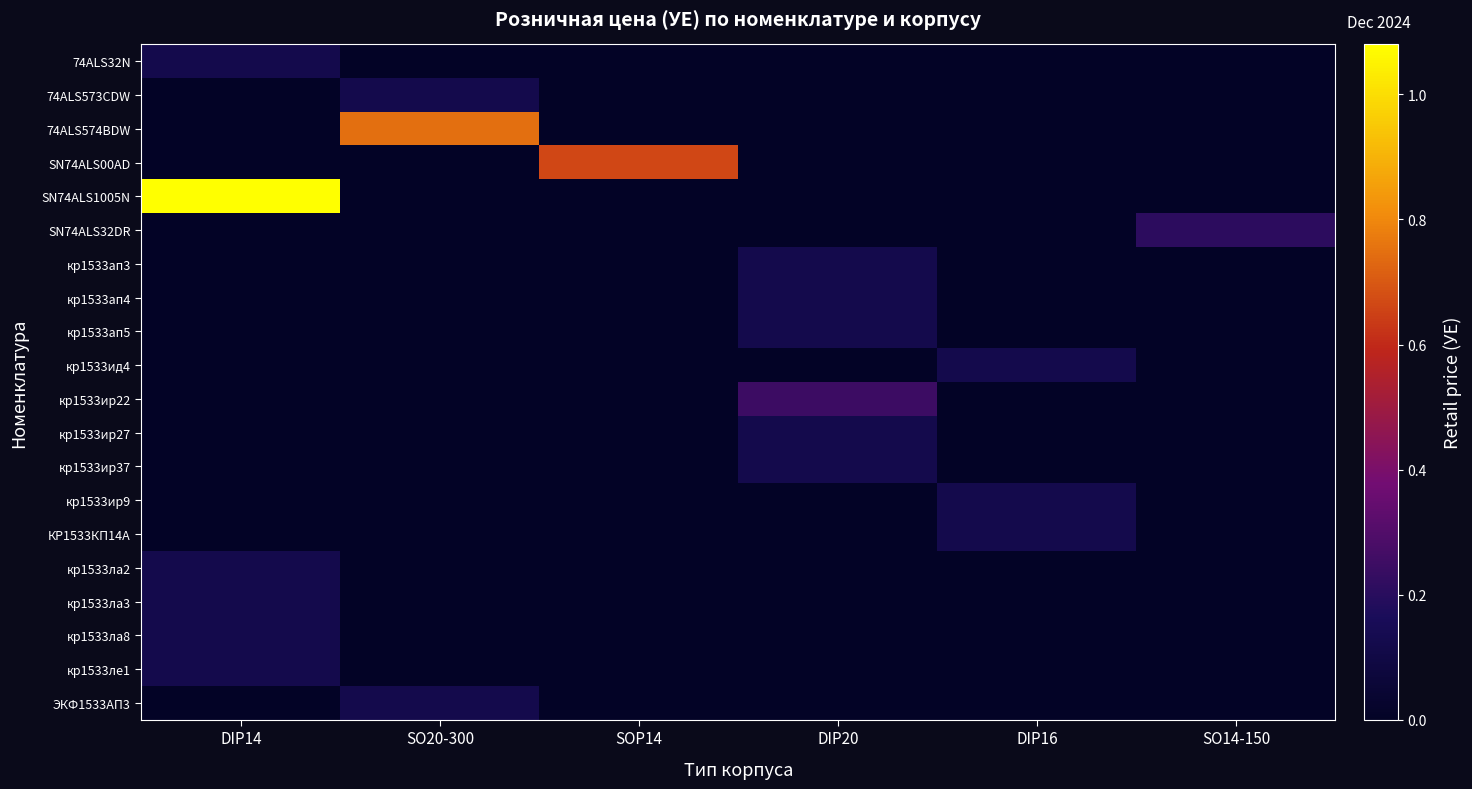

Which series has the largest total across all categories?

SN74ALS1005N